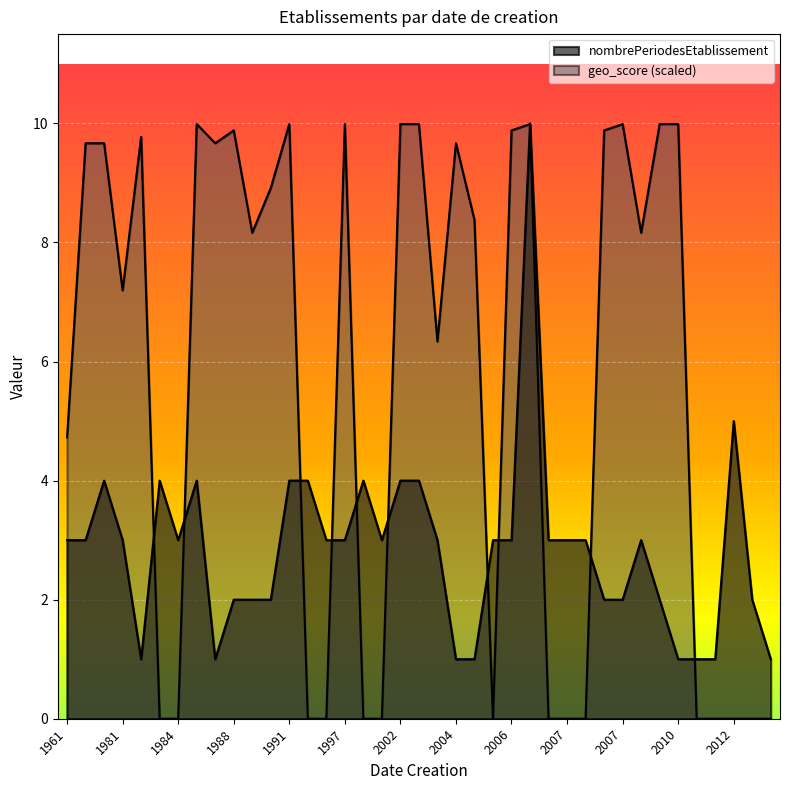

What are all the series names shown in the legend?

nombrePeriodesEtablissement, geo_score